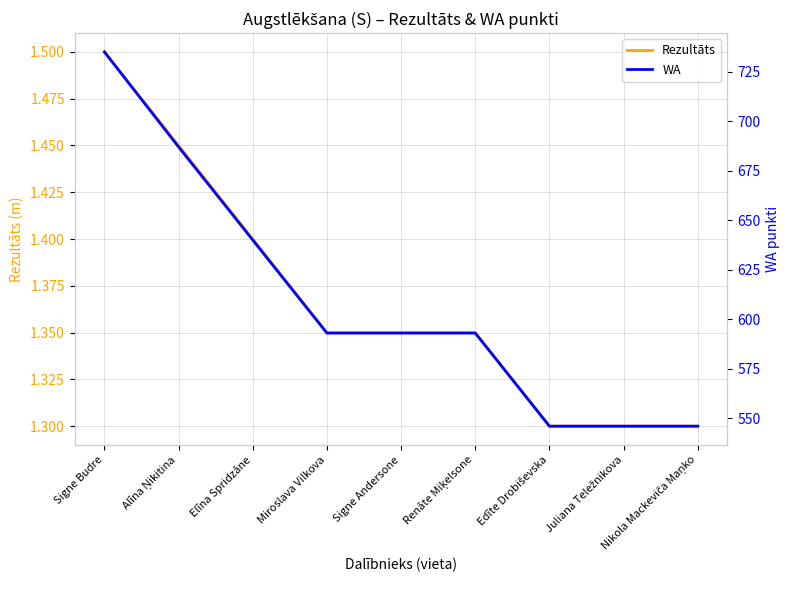

Which has a higher value, Juliana Teležnikova or Miroslava Vilkova?

Miroslava Vilkova